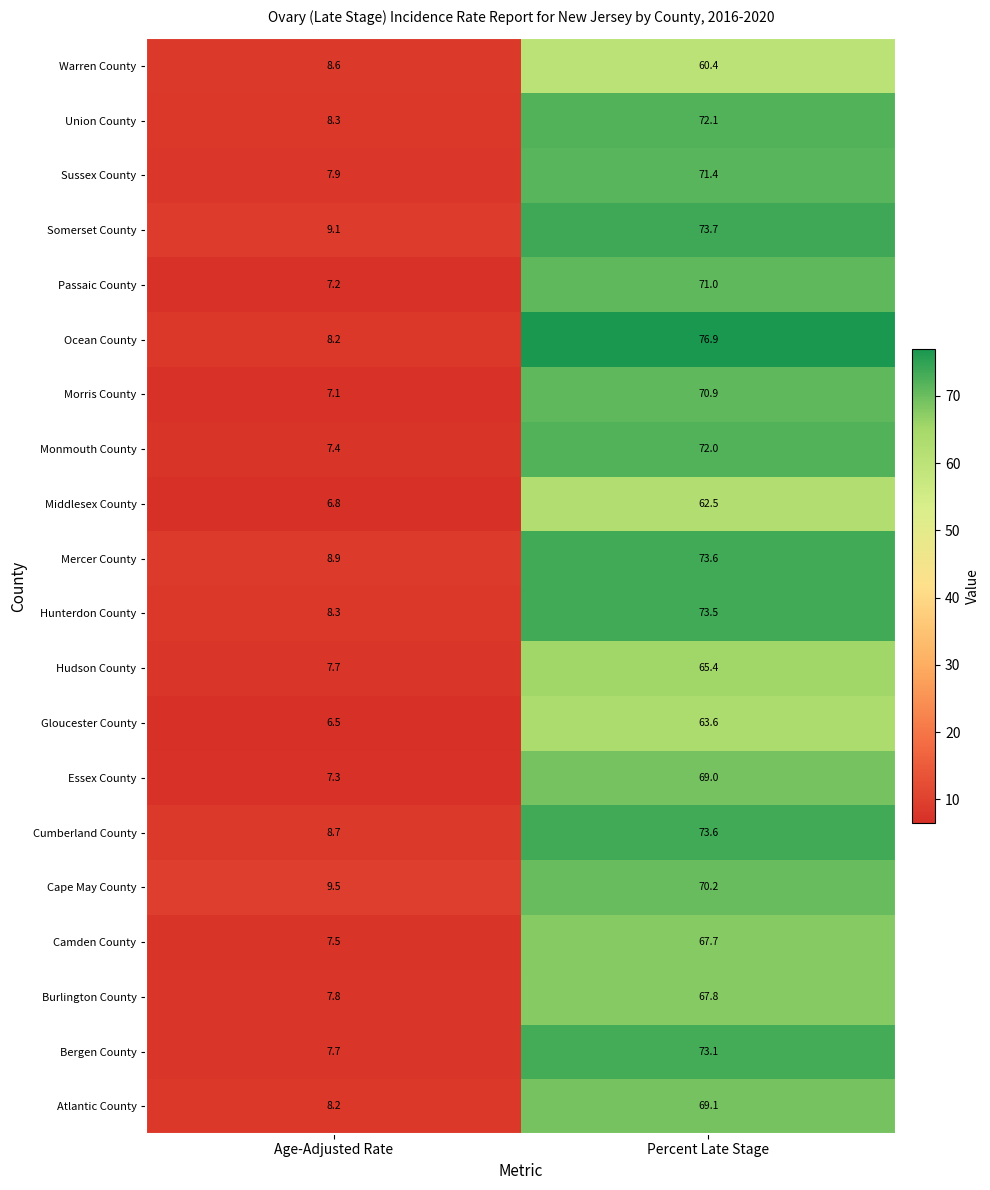

True or false: Gloucester County has a value of 2.6 at Age-Adjusted Rate.

False